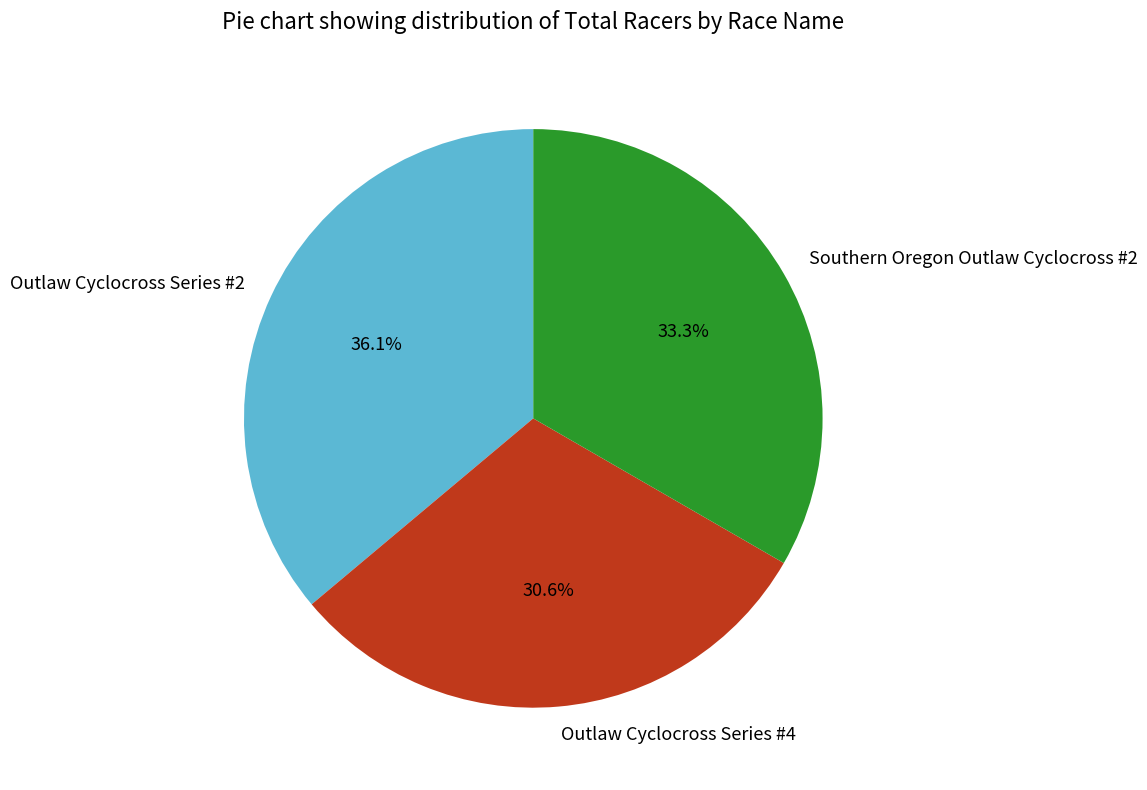

Which slice is the largest?

Outlaw Cyclocross Series #2